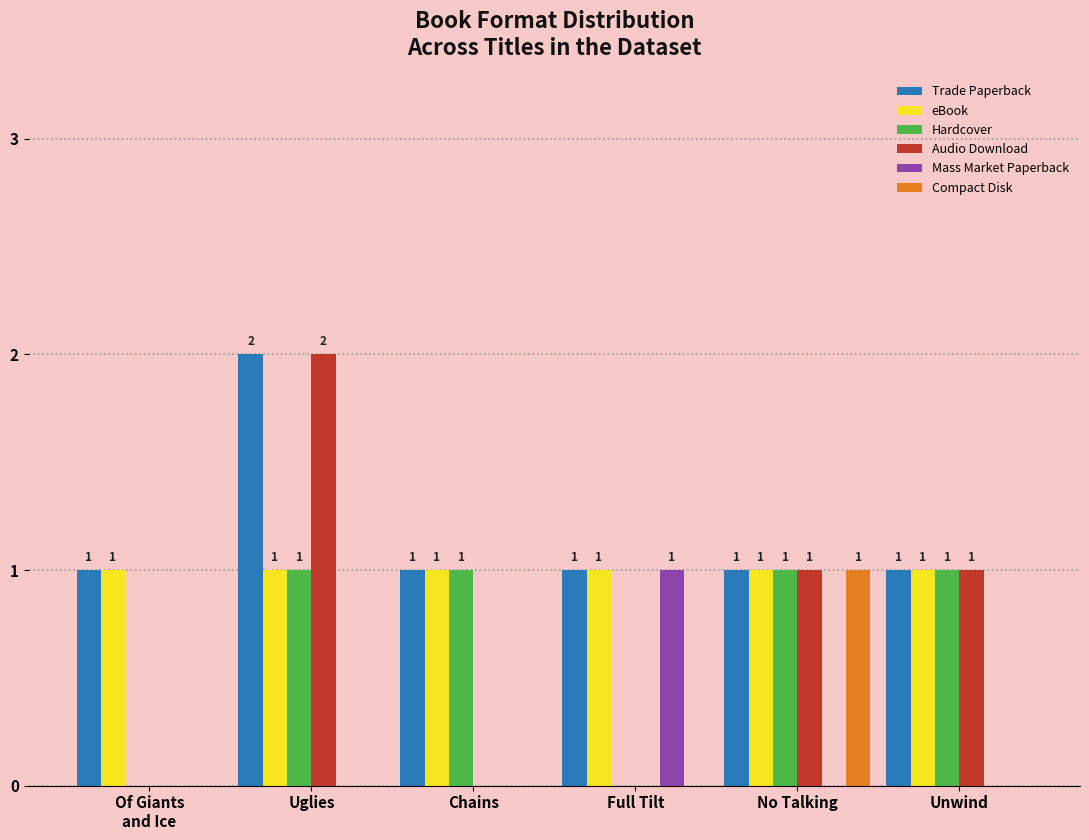

The value of Mass Market Paperback at Full Tilt is 1. True or false?

True